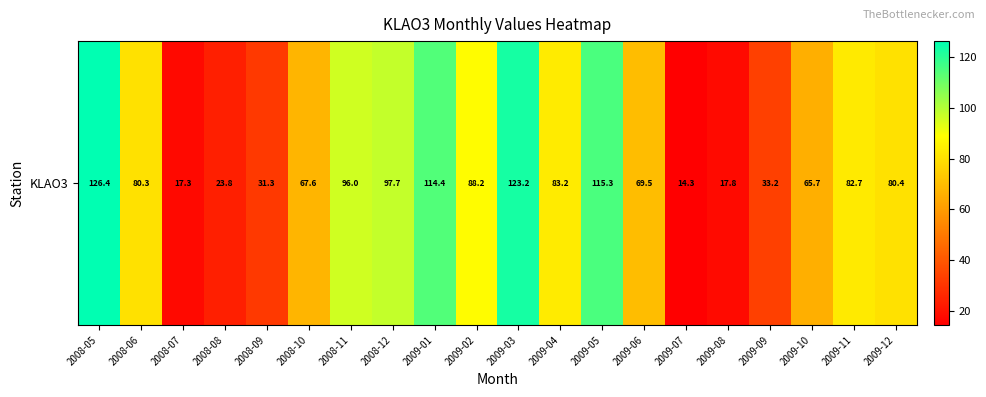

True or false: the data shows 80.4 at 2009-12.

True